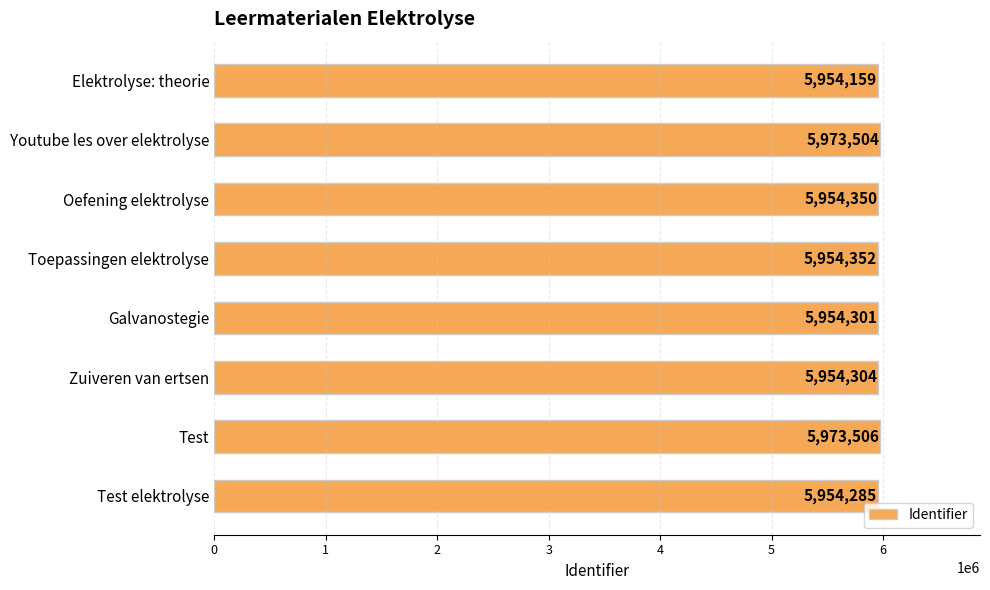

Between Toepassingen elektrolyse and Test elektrolyse, which is larger?

Toepassingen elektrolyse